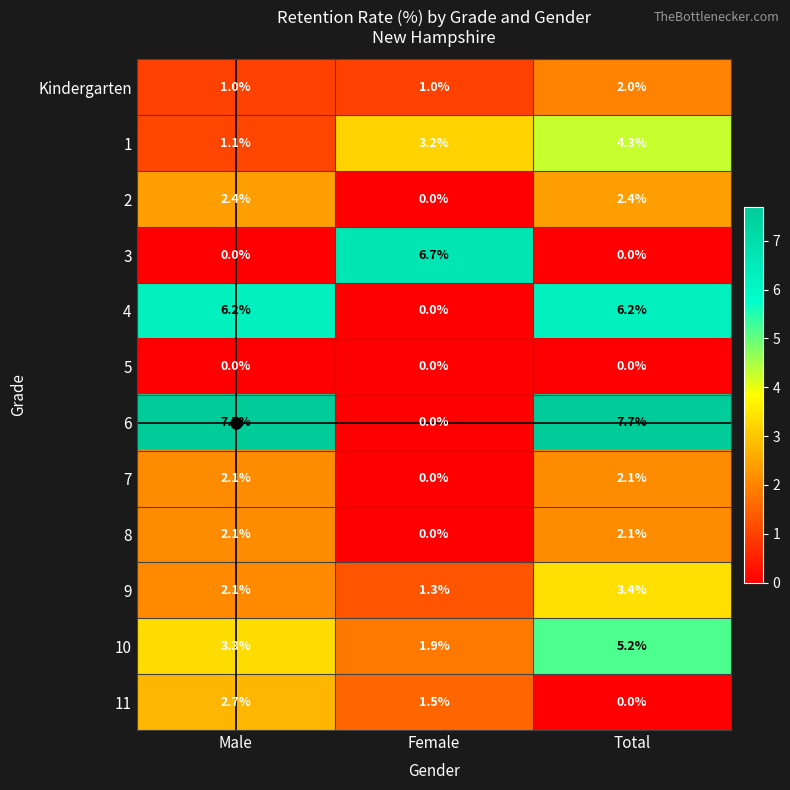

Which series changed the most between Female and Total?

6